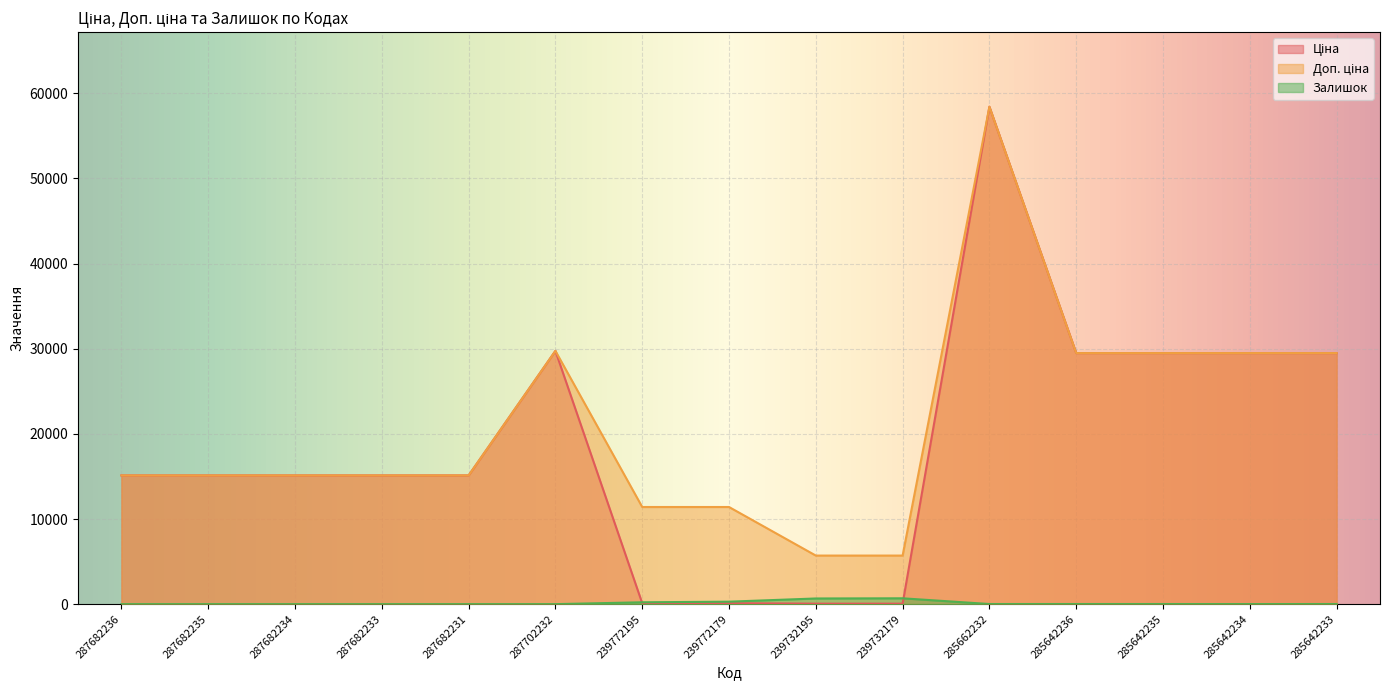

What is the spread (max minus min) of values at 287682234?

15120.0